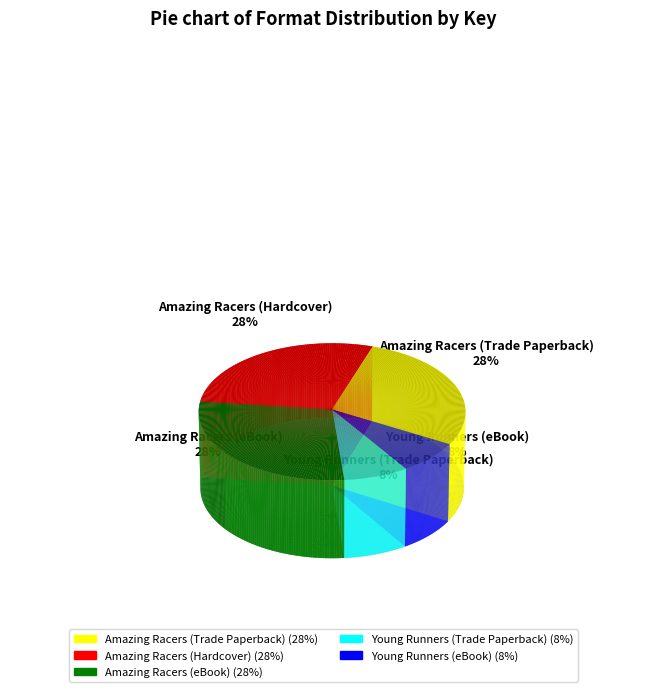

Rank the categories by value from lowest to highest.

Young Runners (Trade Paperback), Young Runners (eBook), Amazing Racers (Trade Paperback), Amazing Racers (Hardcover), Amazing Racers (eBook)